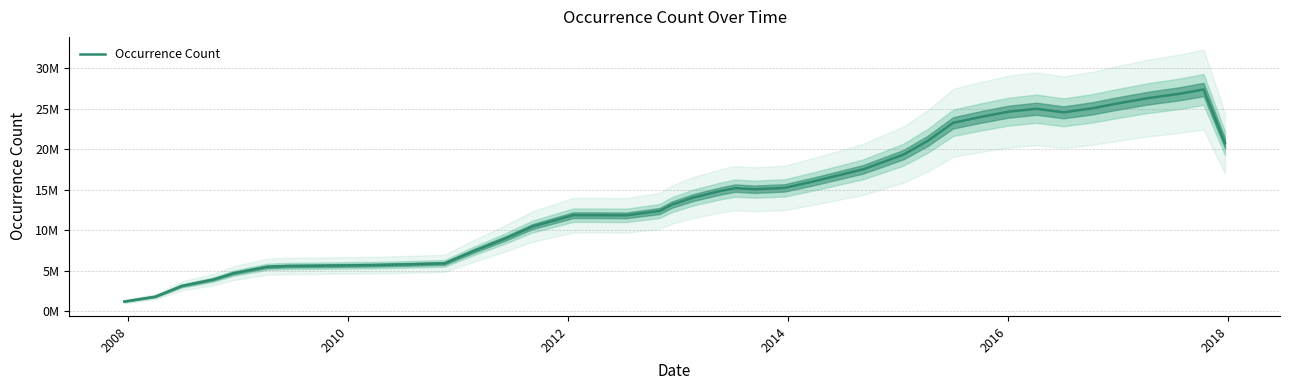

How many interior local peaks (higher than both neighbors) does the data have?

4